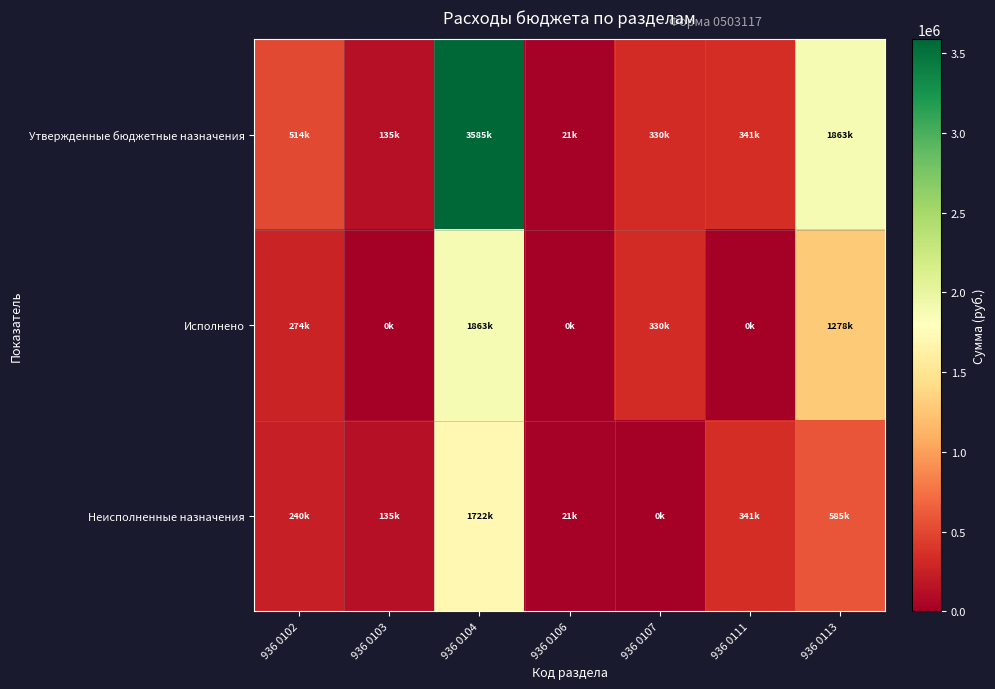

Reading left to right, transcribe all the data shown in this chart.

Утвержденные бюджетные назначения: 936 0102=514374.0	936 0103=135360.0	936 0104=3585145.5	936 0106=21244.2	936 0107=330000.0	936 0111=340900.0	936 0113=1862902.8
Исполнено: 936 0102=274364.0	936 0103=0.0	936 0104=1863457.3	936 0106=0.0	936 0107=330000.0	936 0111=0.0	936 0113=1277757.8
Неисполненные назначения: 936 0102=240010.0	936 0103=135360.0	936 0104=1721688.2	936 0106=21244.2	936 0107=0.0	936 0111=340900.0	936 0113=585145.0